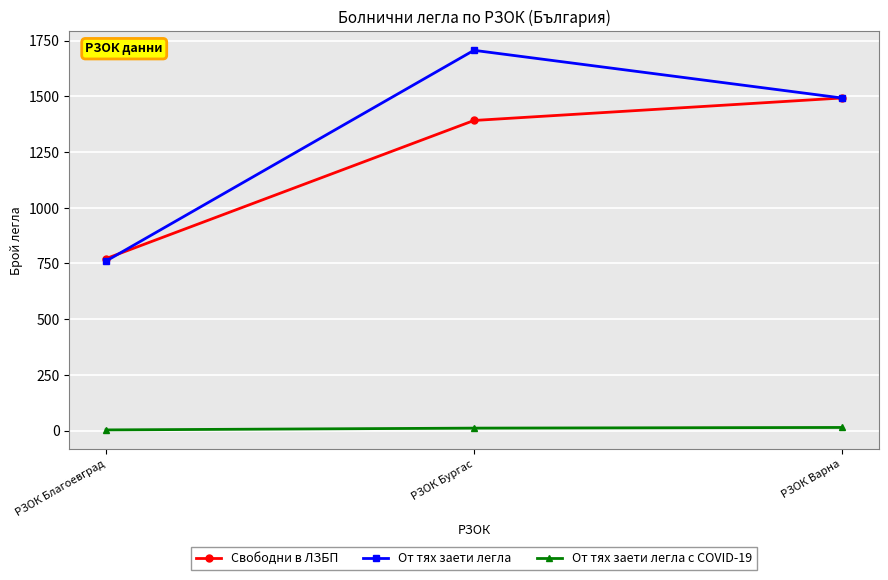

Does the chart have visible grid lines?

Yes